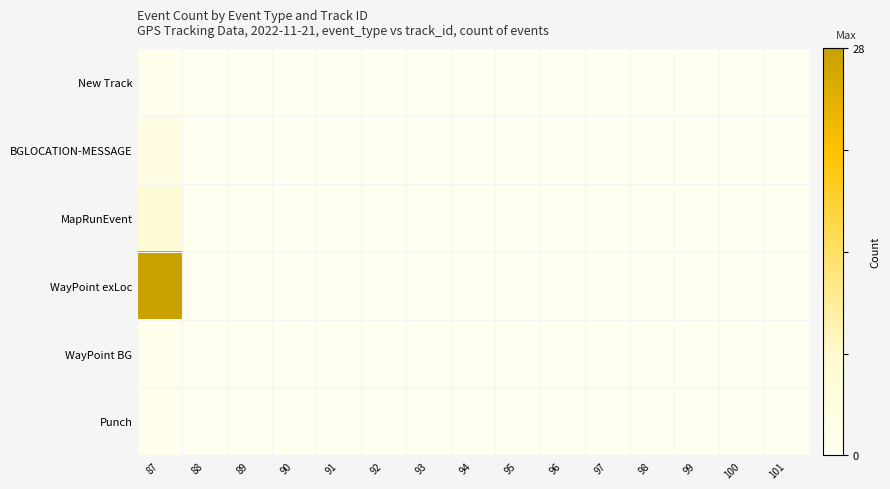

At which category does the chart reach its peak across all series?

87